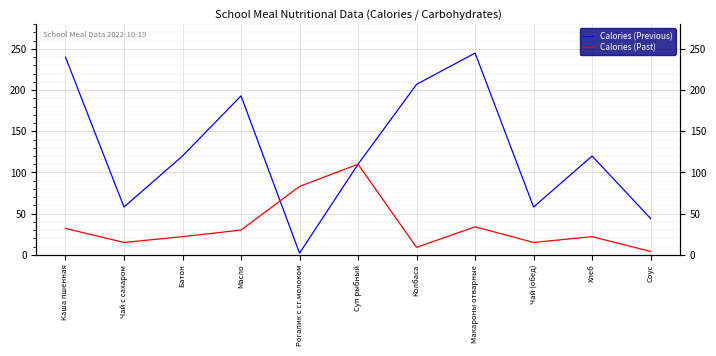

Where does the Calories (Previous) series first go above 120?

Каша пшенная